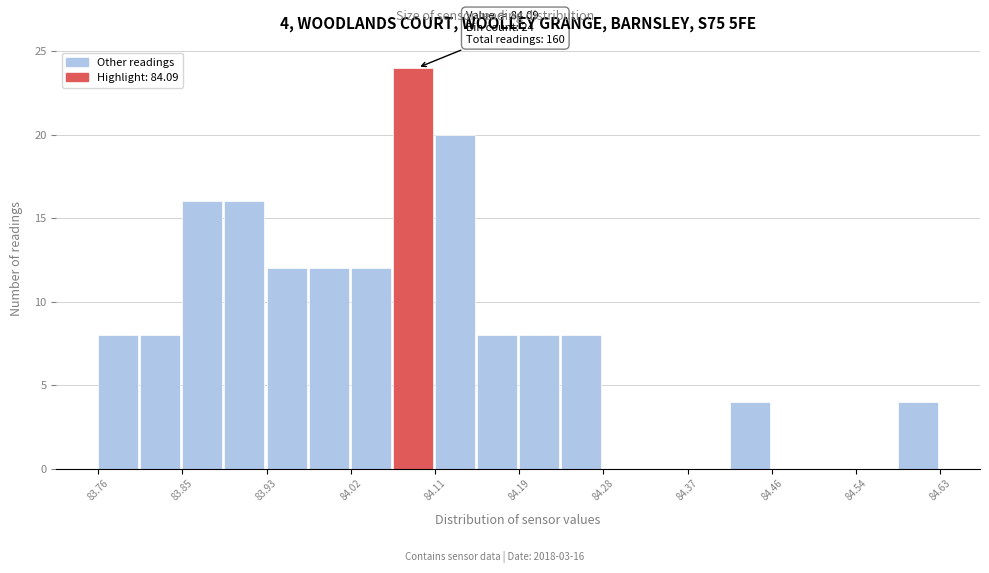

Over which range of the x-axis is the bar tallest?

84.06 to 84.11